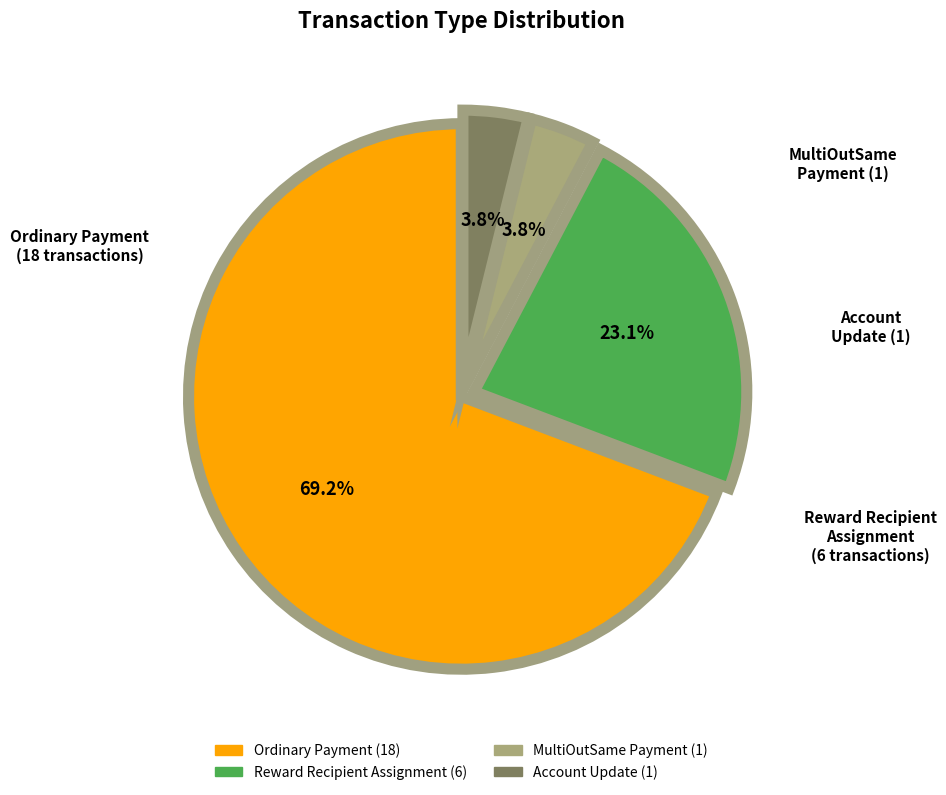

Is there a majority slice in this chart?

Yes